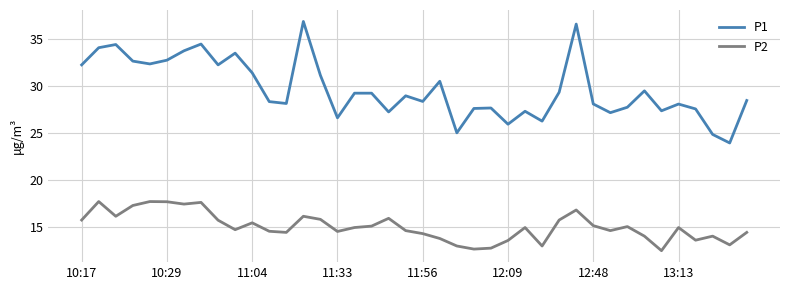

True or false: P1 and P2 cross at least once.

False